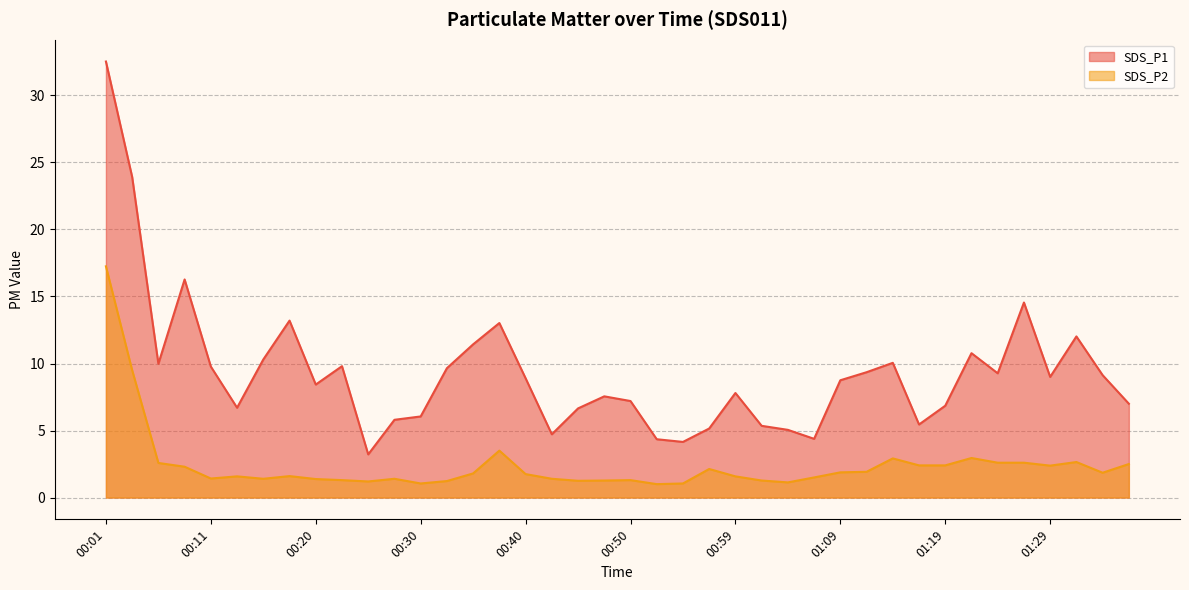

Where is the first local minimum for SDS_P1?

00:06